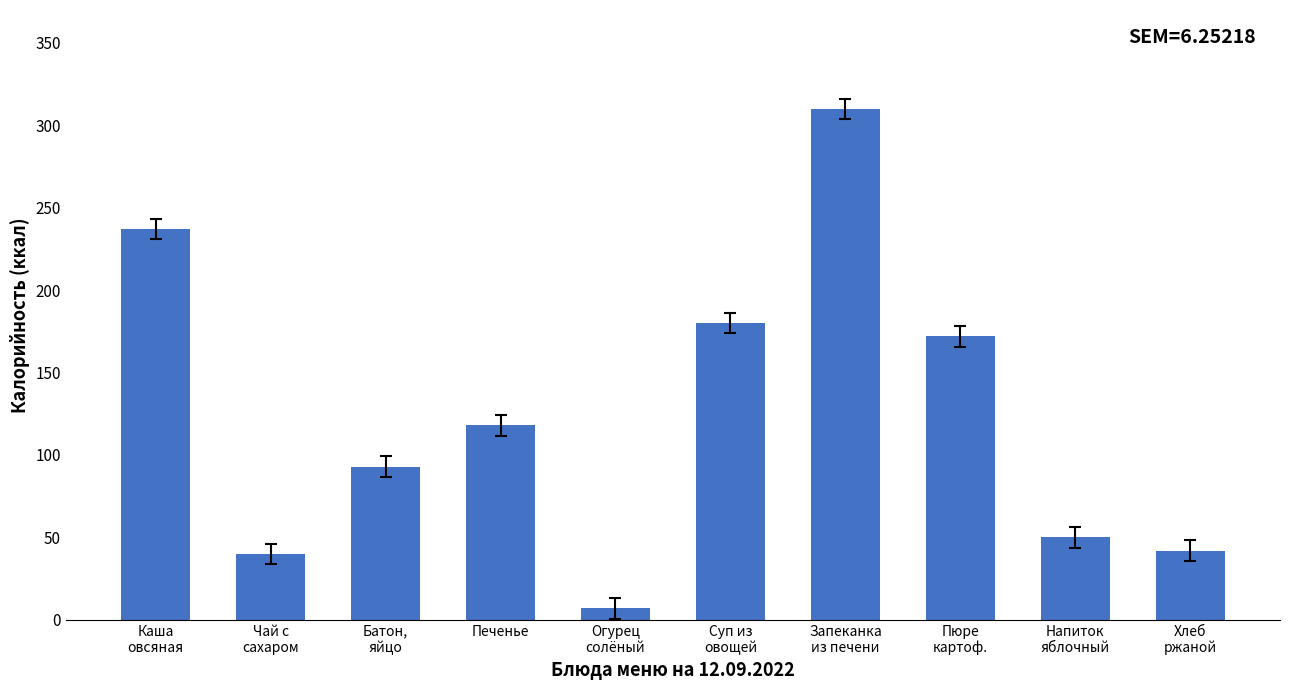

How many series are shown in this chart?

1